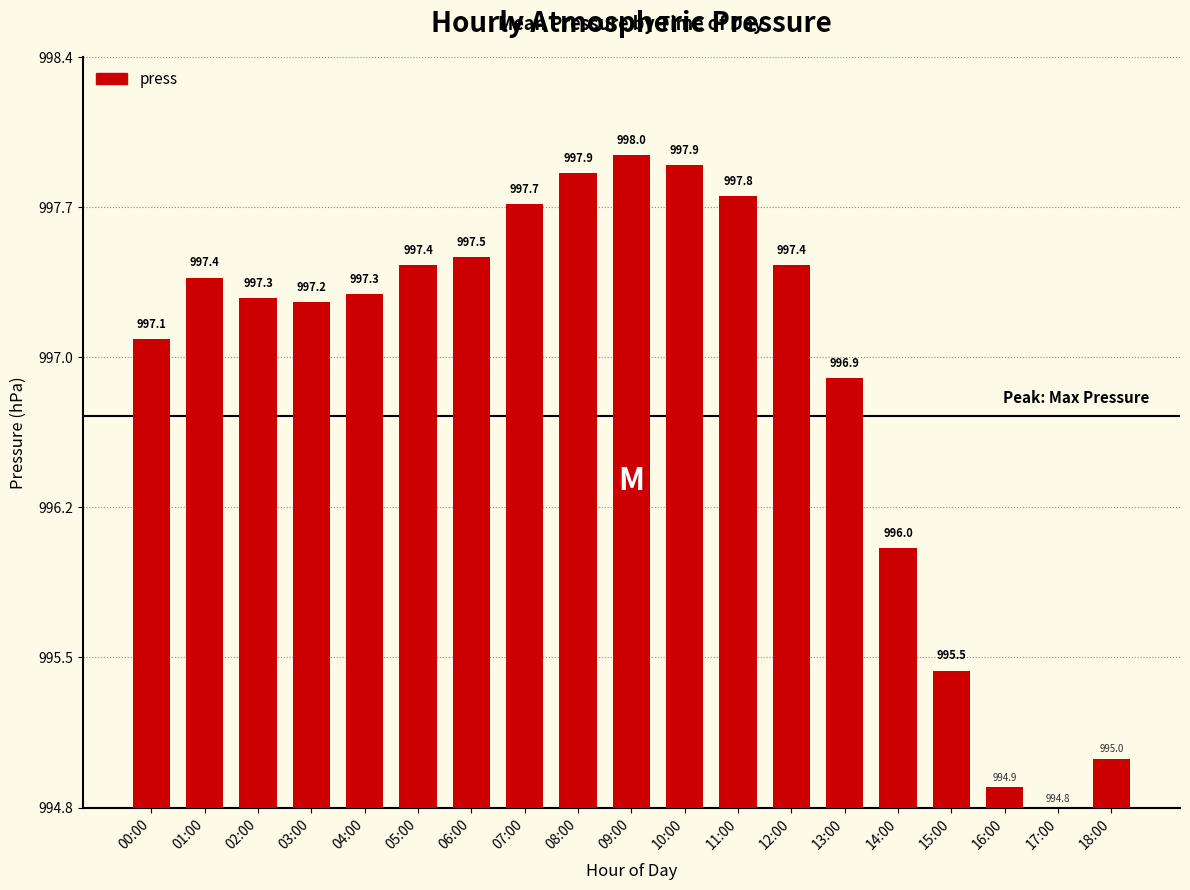

Reading right to left, transcribe all the data shown in this chart.

0.2	0.0	0.1	0.7	1.3	2.1	2.6	3.0	3.1	3.2	3.1	3.0	2.7	2.6	2.5	2.5	2.5	2.6	2.3